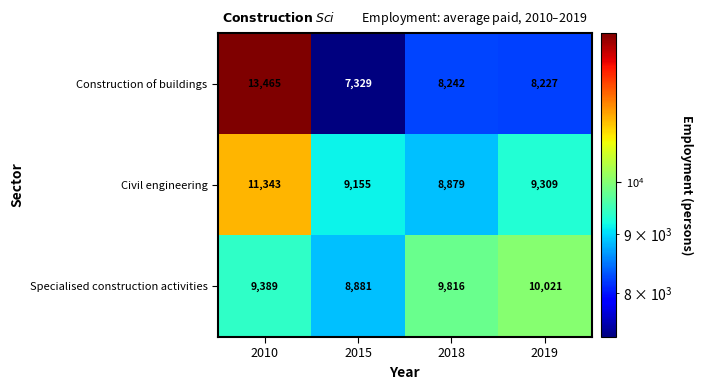

At which label is Construction of buildings closest to 10397?

2018